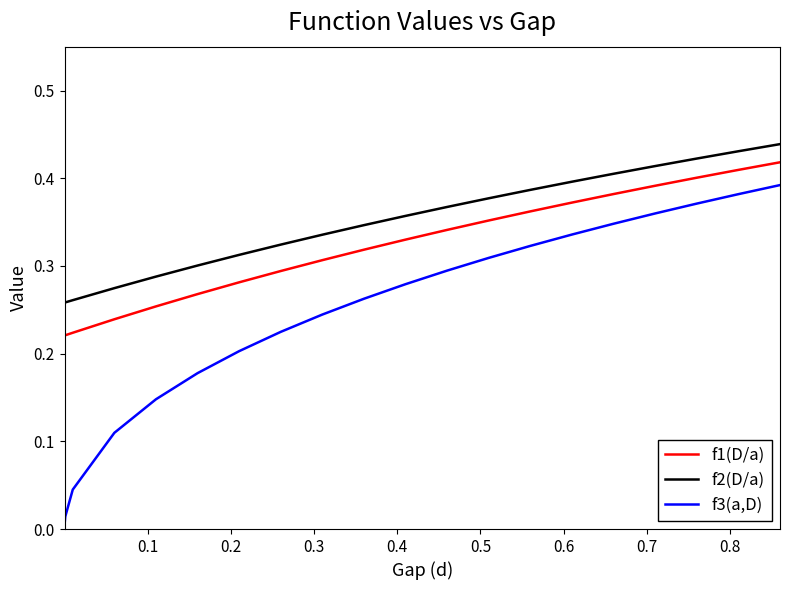

What are all the series names shown in the legend?

f1(D/a), f2(D/a), f3(a,D)